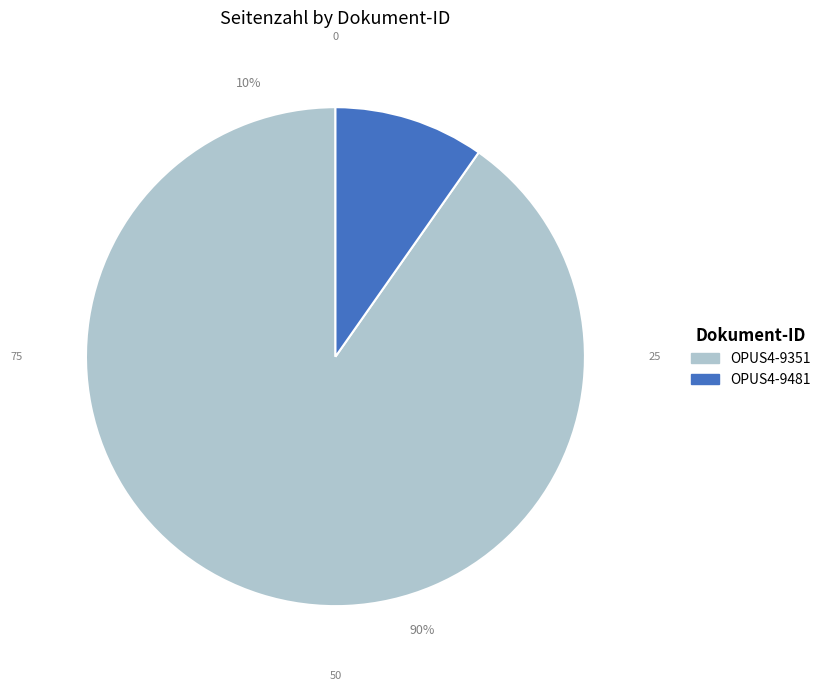

How many slices are in this pie chart?

2